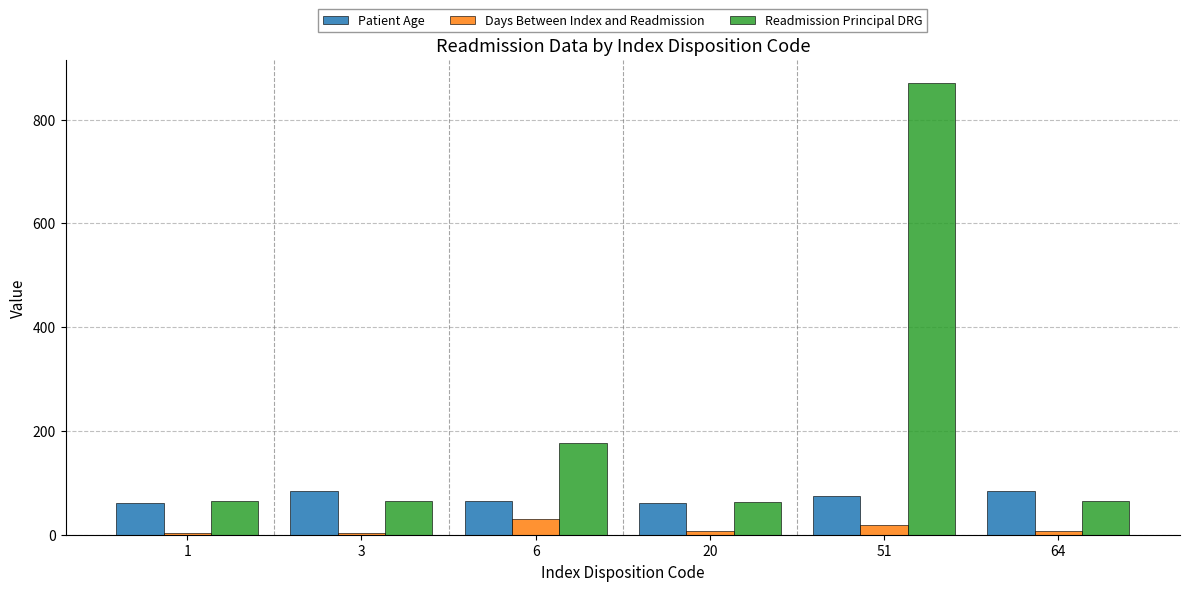

List the series in order of their overall mean, highest first.

Readmission Principal DRG, Patient Age, Days Between Index and Readmission